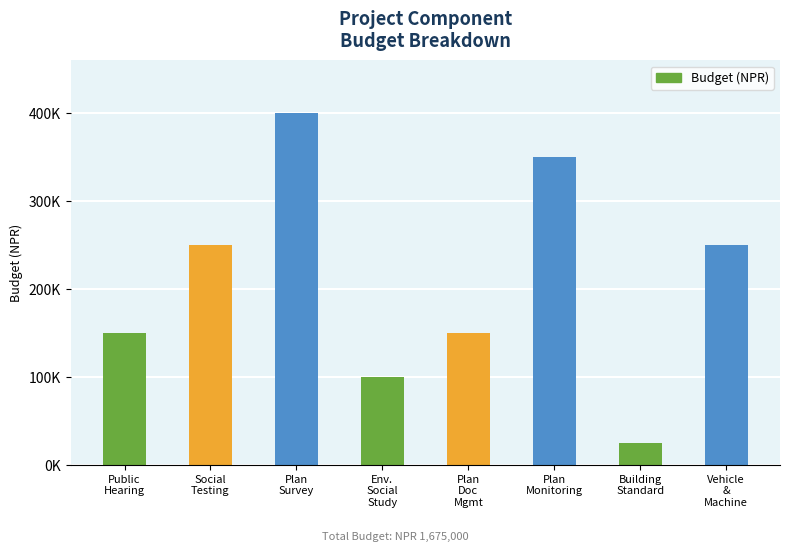

Reading left to right, what are all the values shown in this chart?

150000	250000	400000	100000	150000	350000	25000	250000